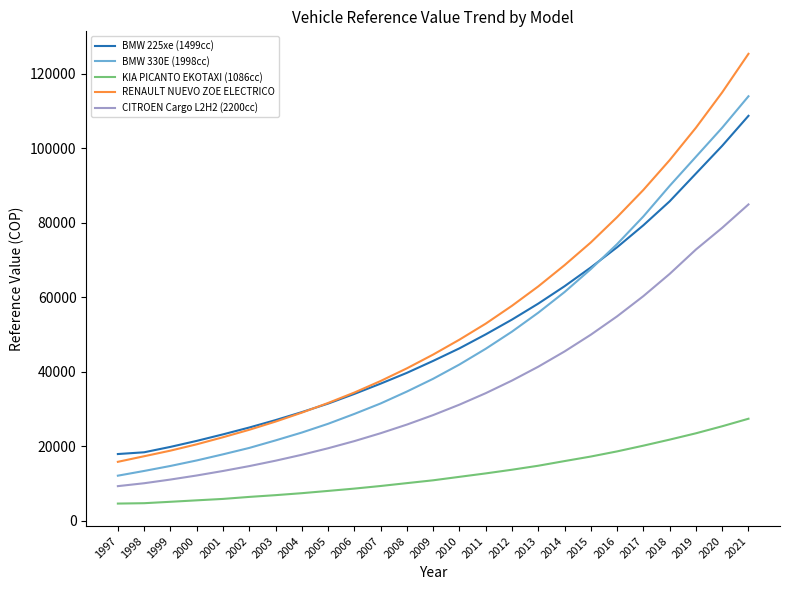

What are all the series names shown in the legend?

BMW 225xe (1499cc), BMW 330E (1998cc), KIA PICANTO EKOTAXI (1086cc), RENAULT NUEVO ZOE ELECTRICO, CITROEN Cargo L2H2 (2200cc)